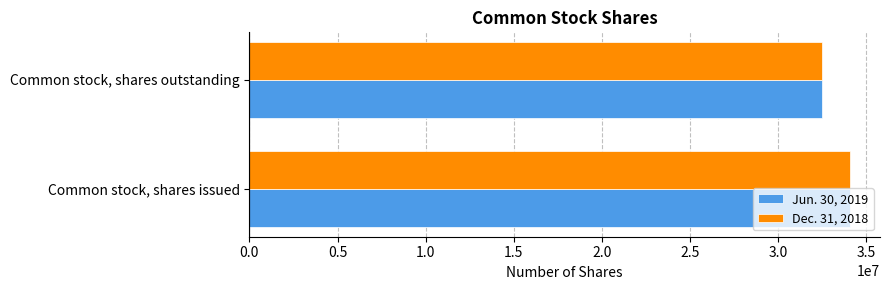

The Dec. 31, 2018 series shows 32492144 at Common stock, shares outstanding. True or false?

True